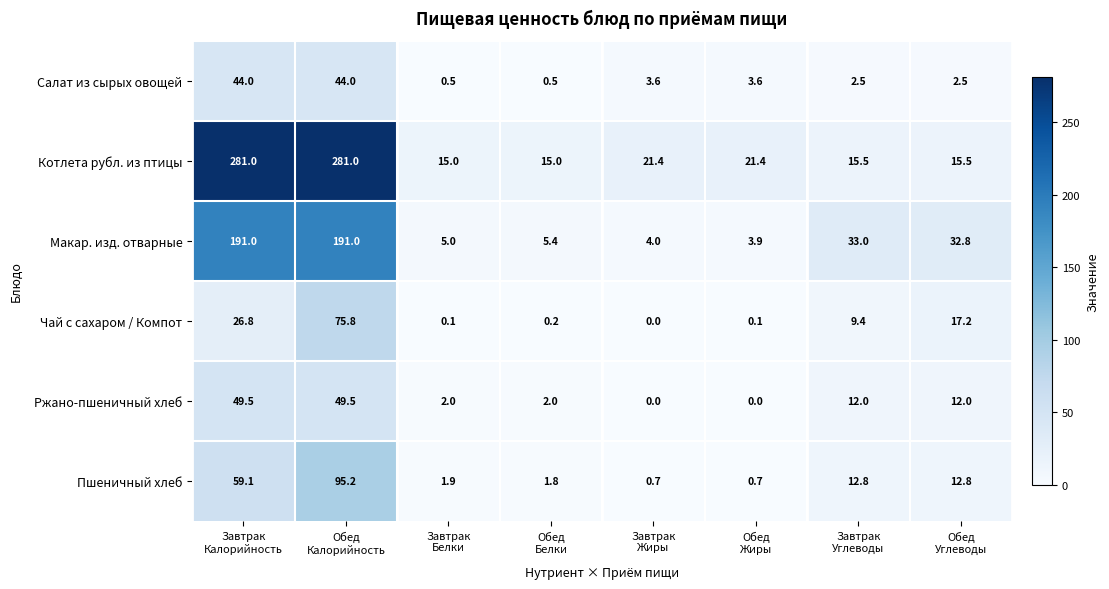

How many distinct data groups are displayed?

6